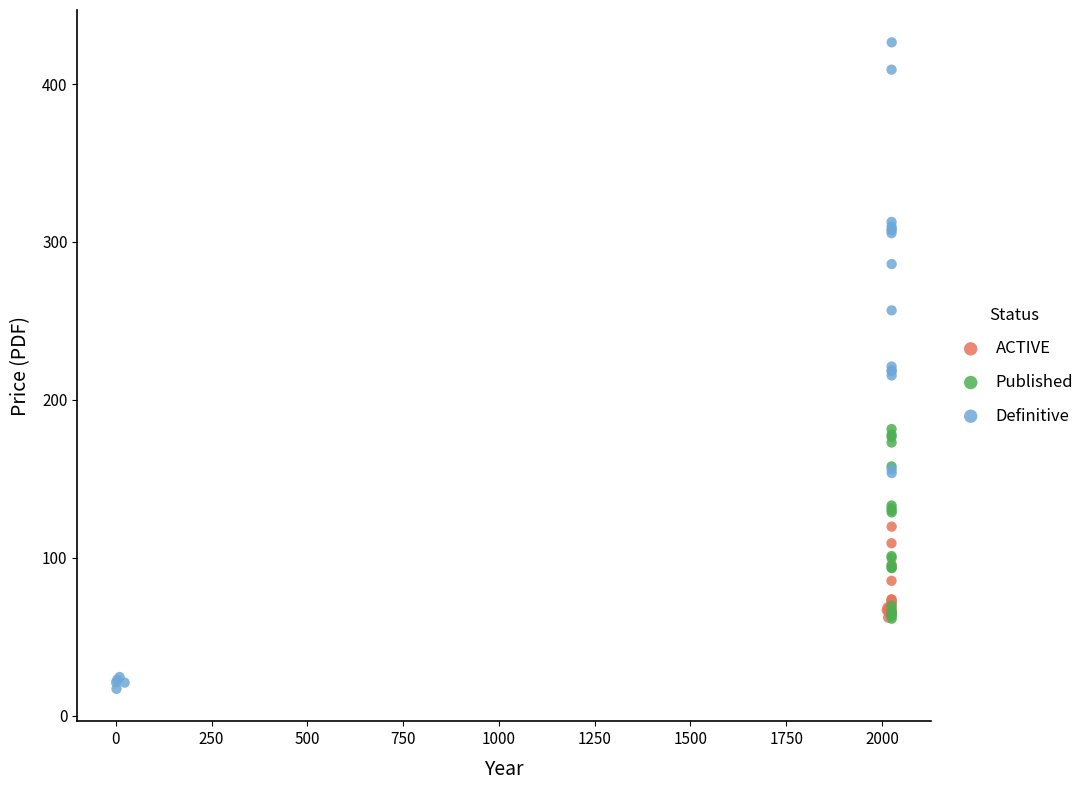

Which series reaches the minimum Y coordinate?

Definitive